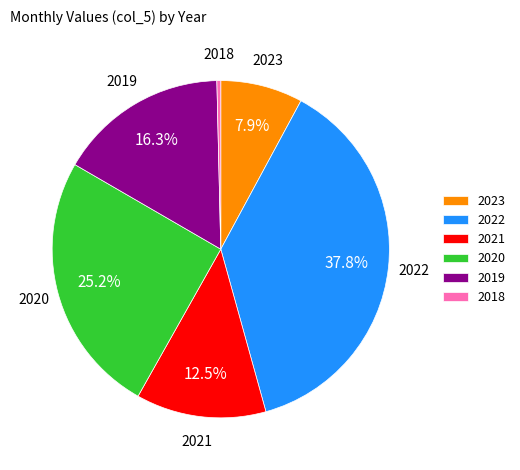

To the nearest percent, what is the combined percentage of 2022 and 2023?

46%